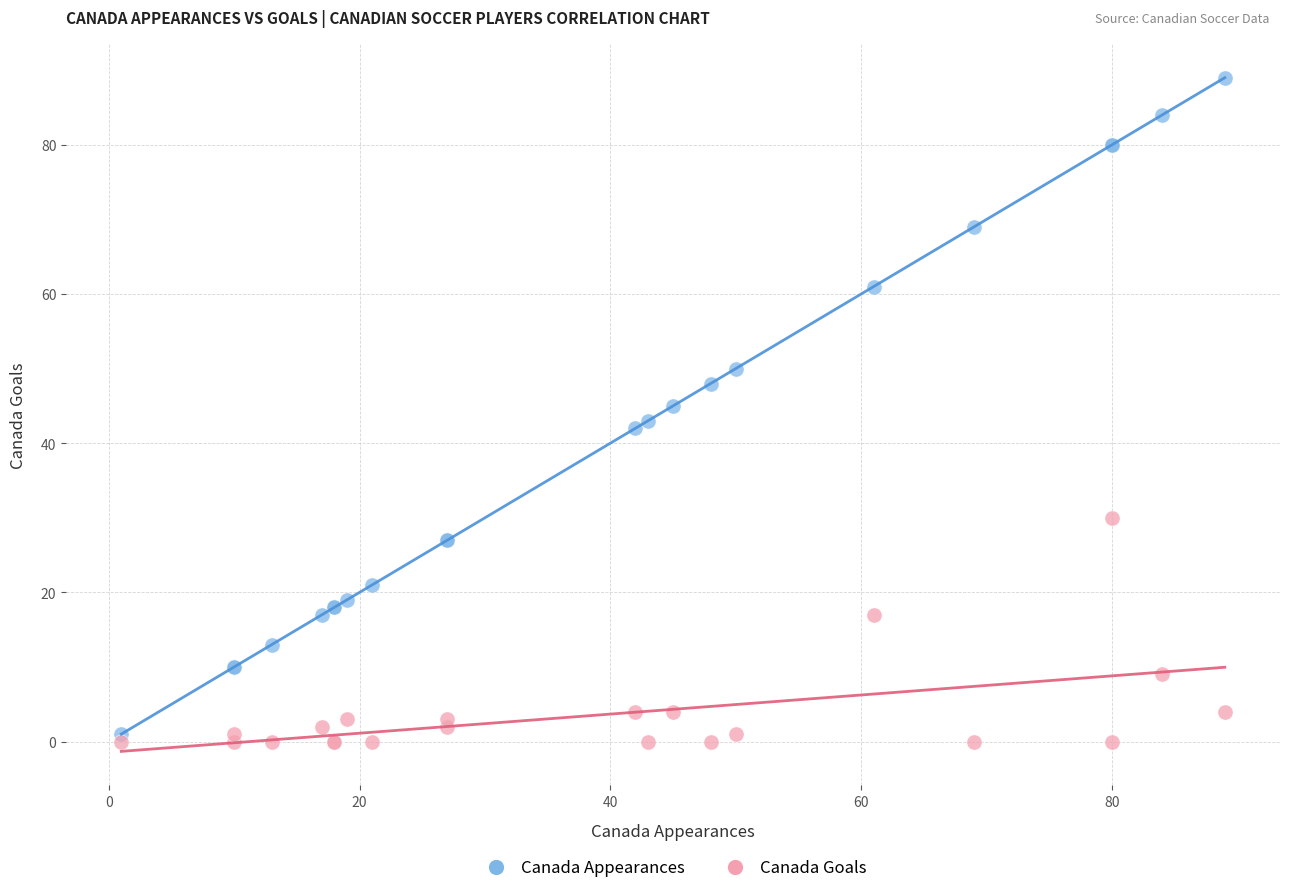

Which series has the widest spread of Y values?

Canada Appearances